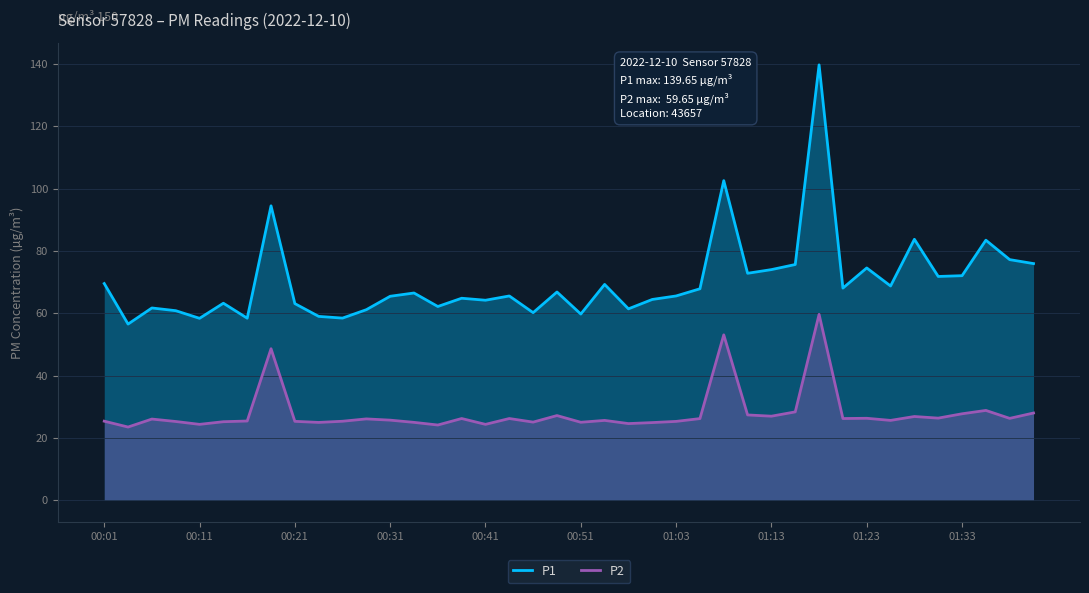

Rank the series by their average value, from lowest to highest.

P2, P1